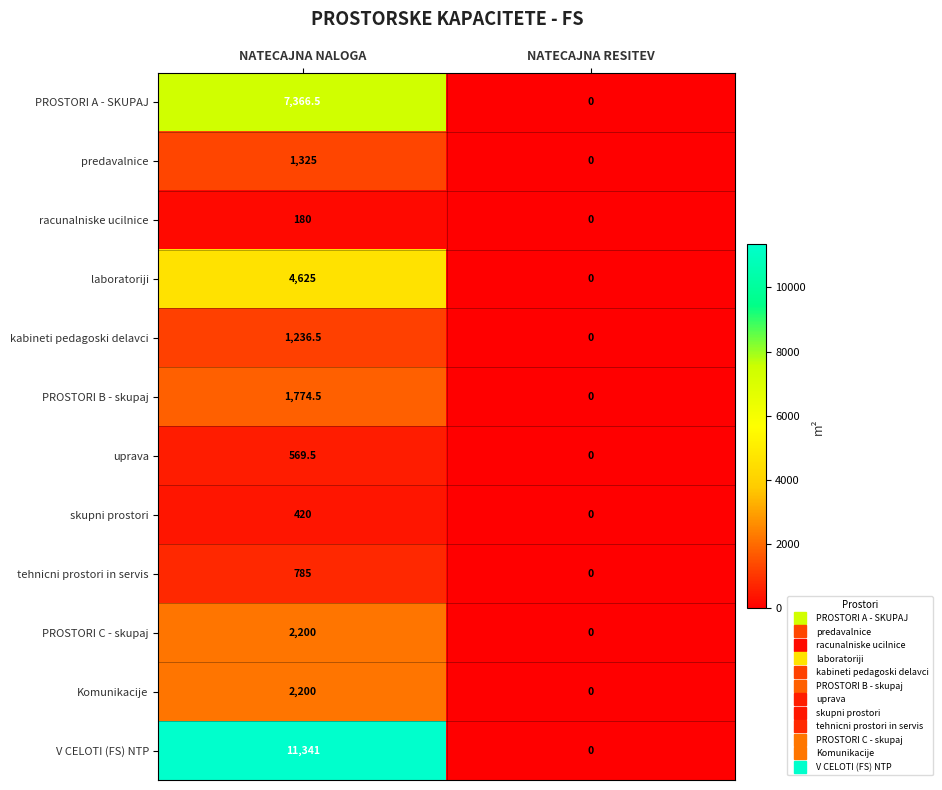

At which category is the sum across all series the highest?

NATECAJNA NALOGA